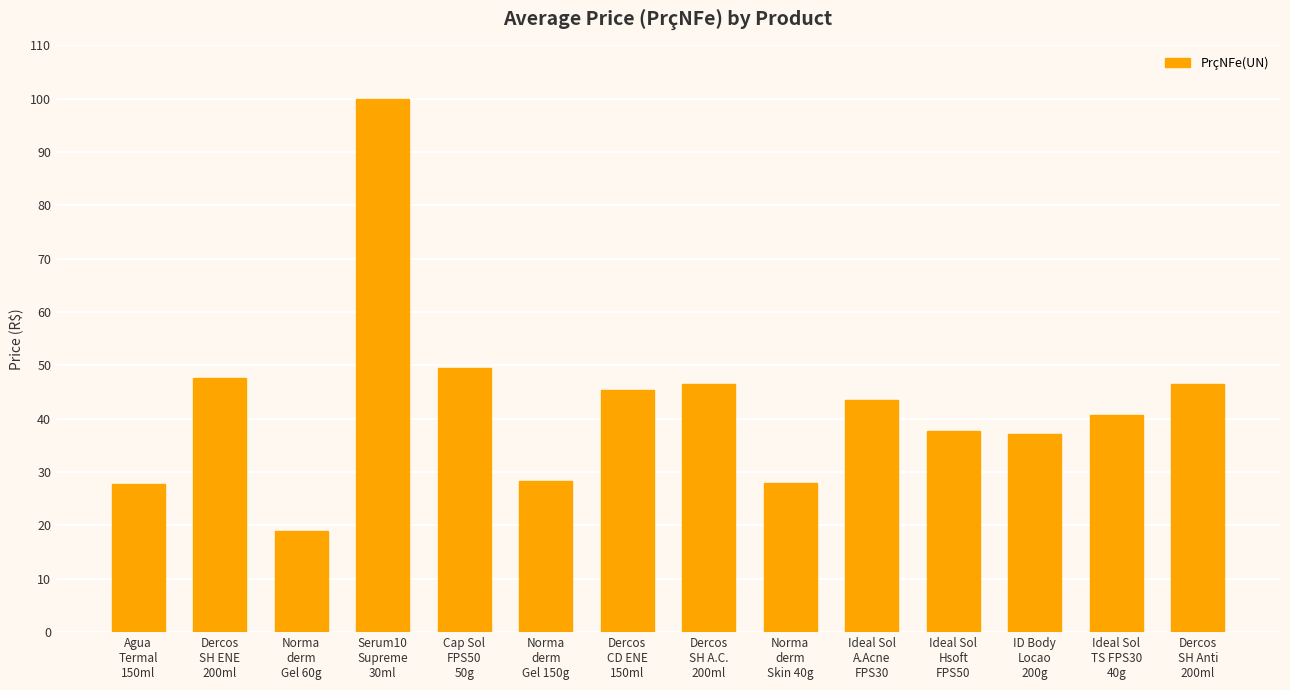

What is the average value?

42.7